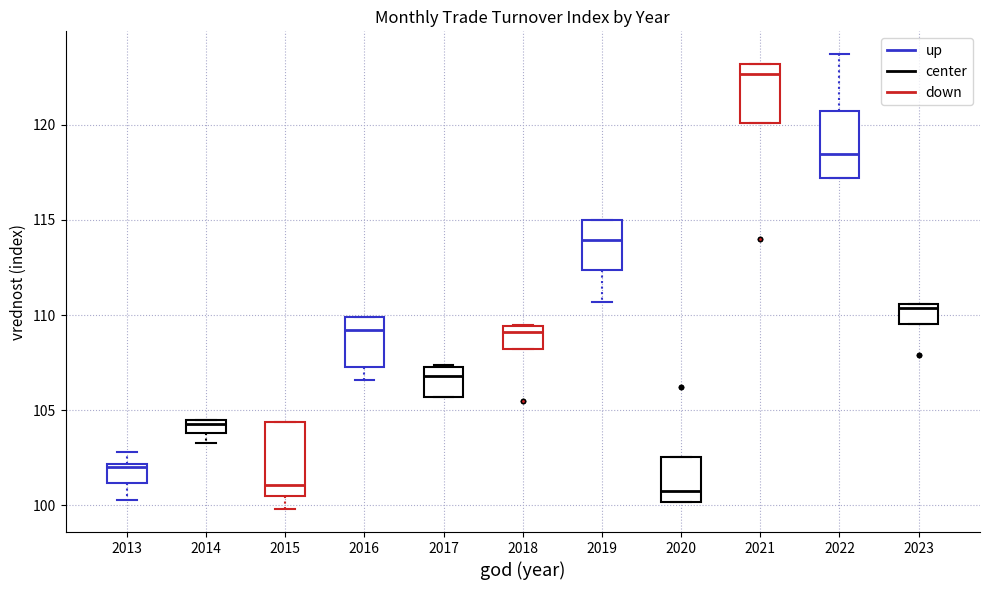

Where does the median line of the box at x = 2022 sit on the y-axis? The values are not printed on the chart, so give them approximately, as read against the axis.

118.5